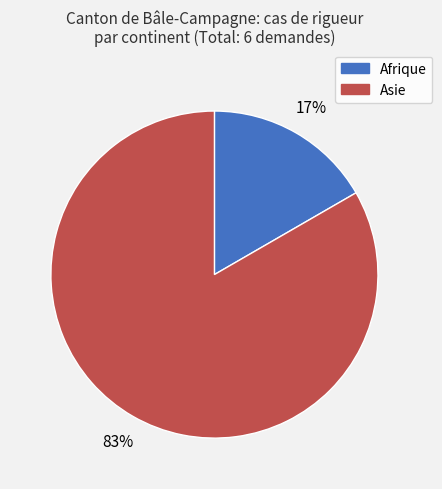

What percentage is the Asie slice, to the nearest percent?

83%